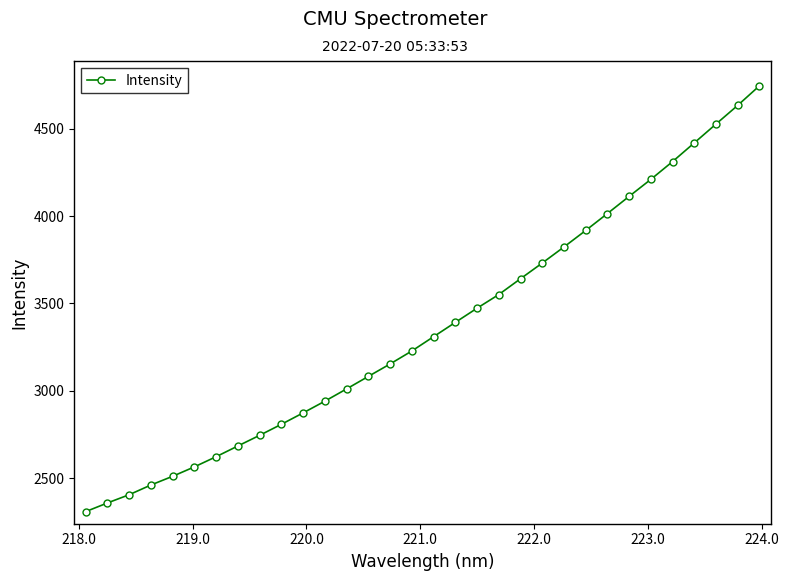

What is the minimum value shown in the chart?

2307.9